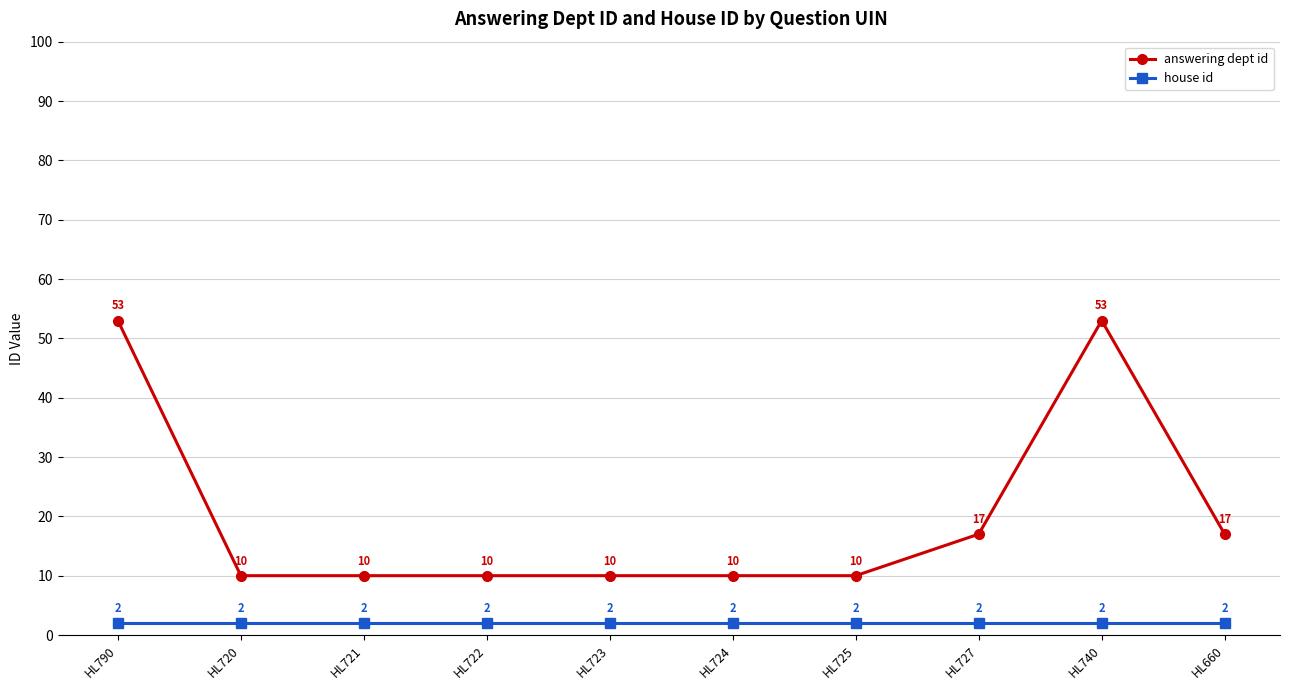

What is the maximum value shown in the chart?

53